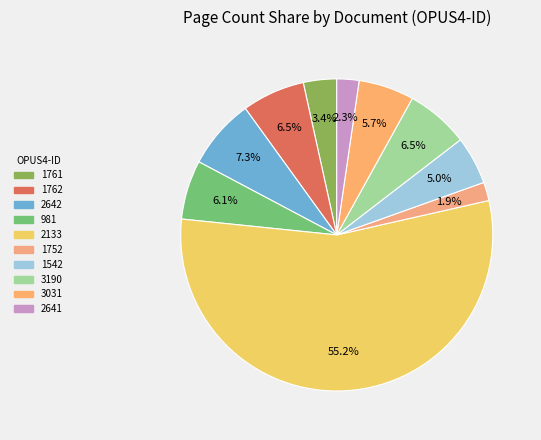

What percentage do 1752 and 3031 together represent?

7.7%